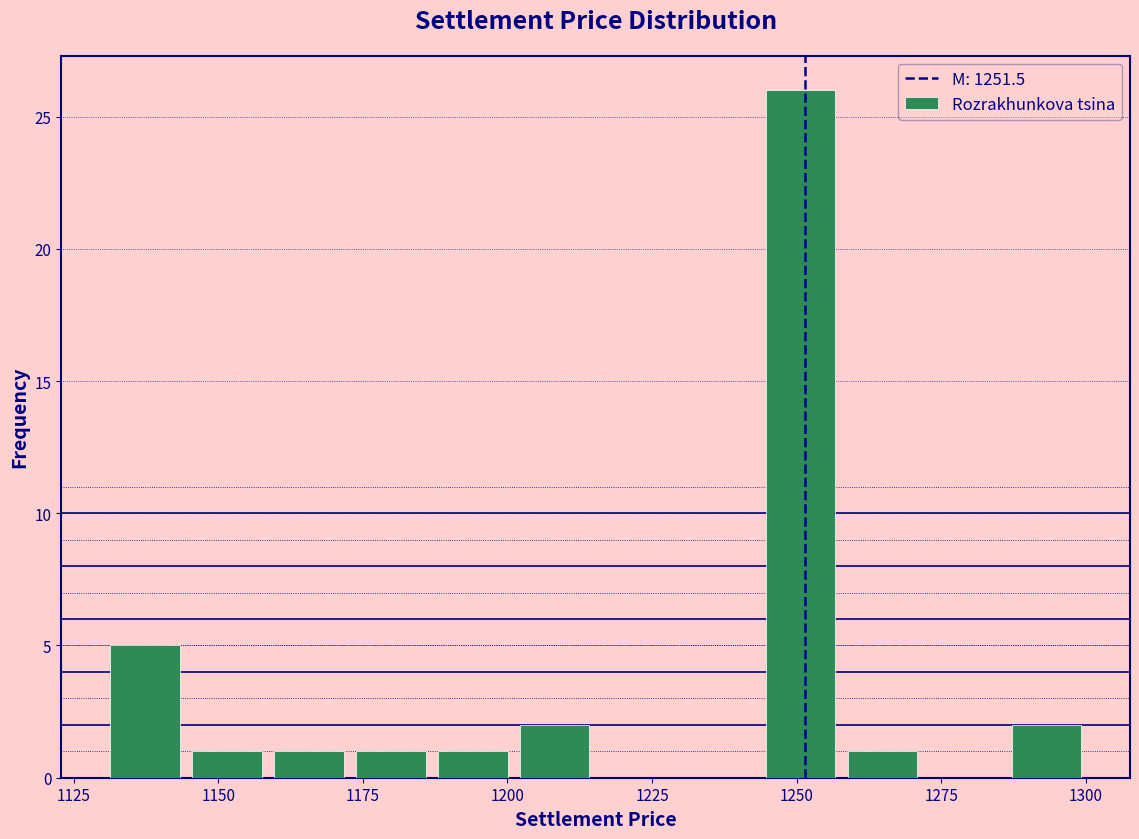

Read against the x-axis, roughly where is the centre of the tallest bar?

1250